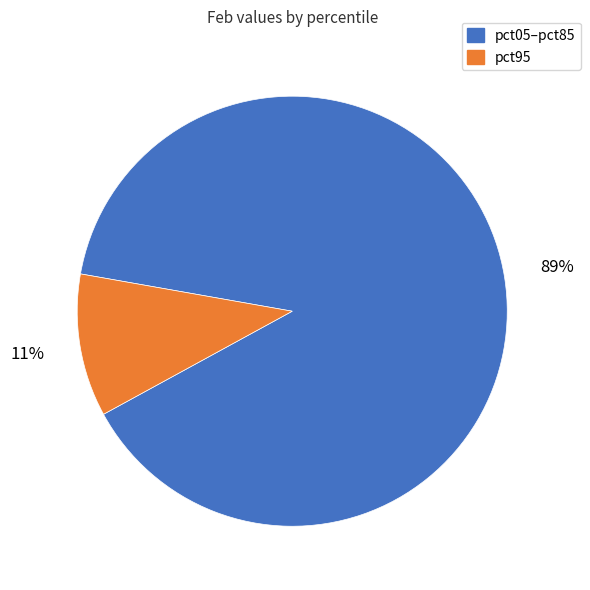

To the nearest percent, what is the average slice percentage?

50%